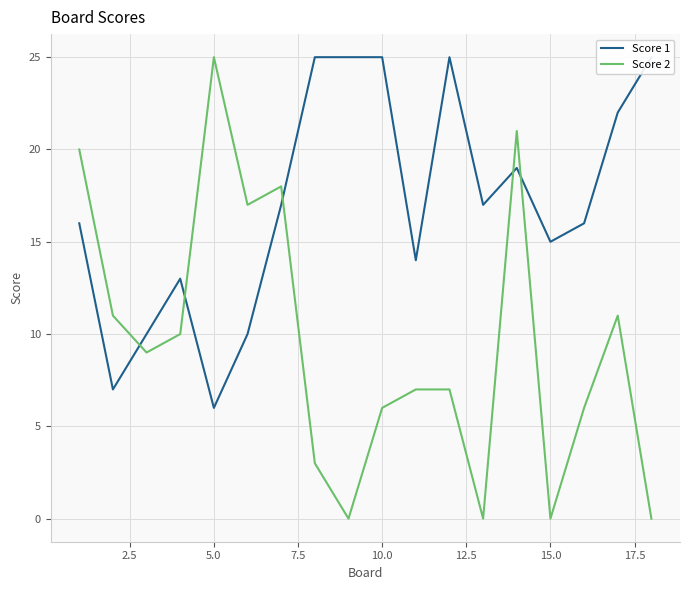

Does the chart have visible grid lines?

Yes